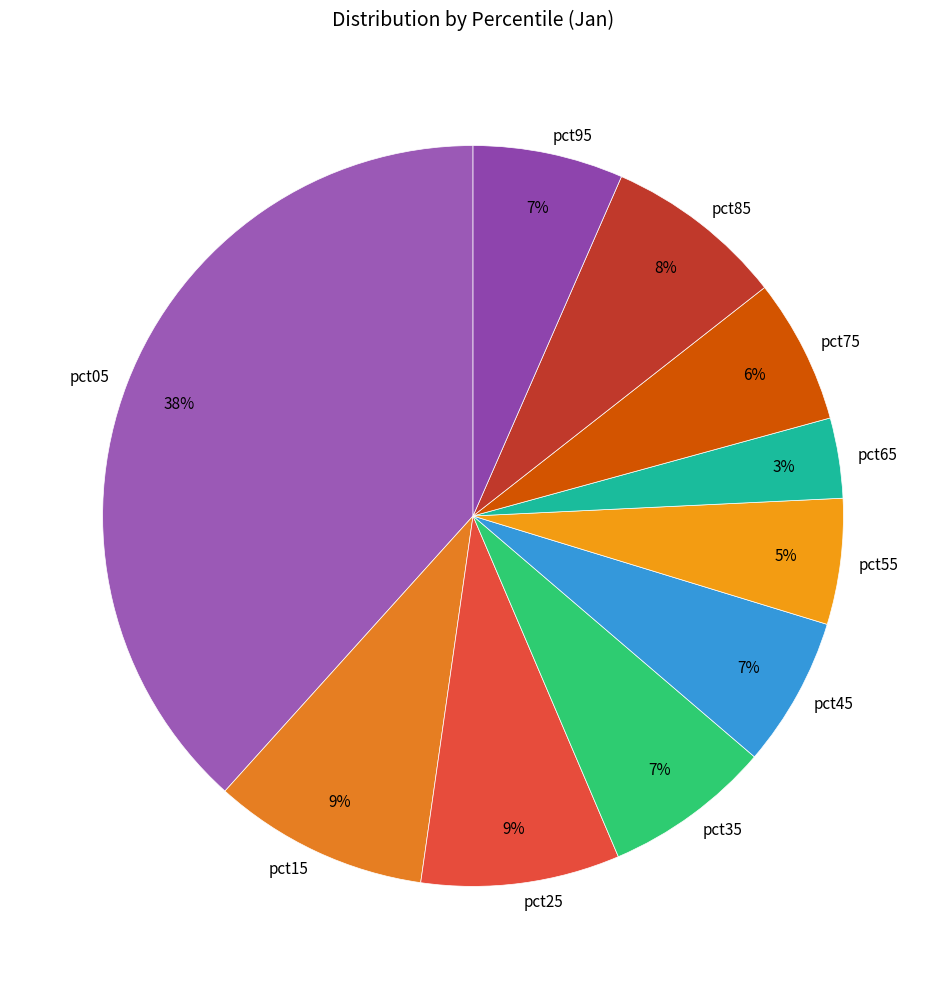

What is the smallest slice in the pie chart?

pct65